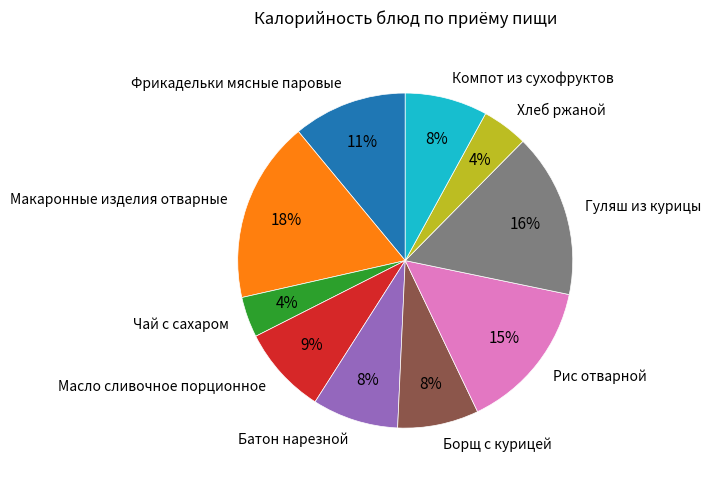

To the nearest percent, what is the average slice percentage?

10%